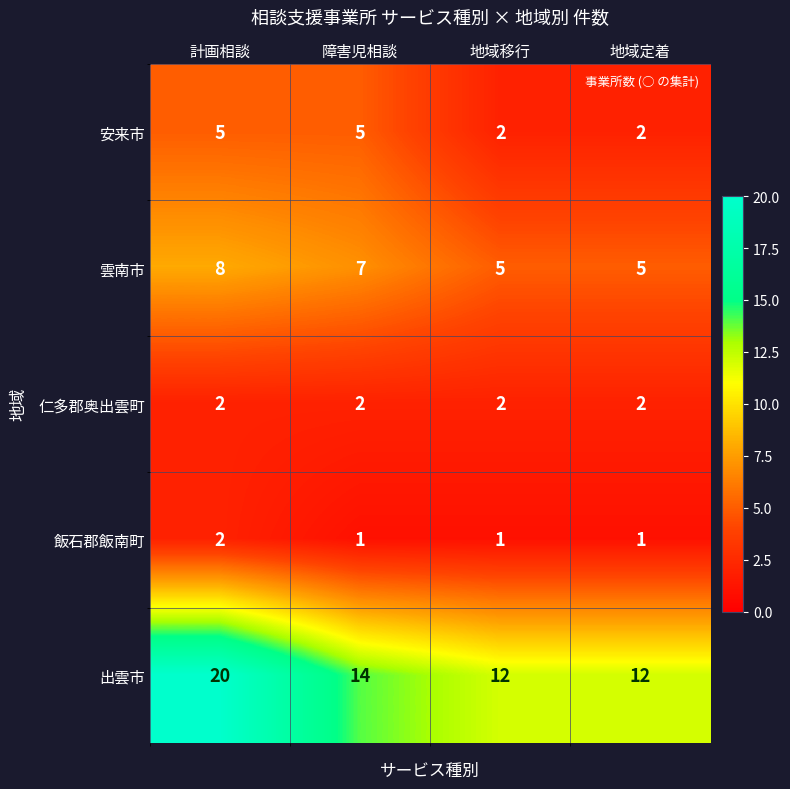

At which label does 雲南市 first exceed 7?

計画相談